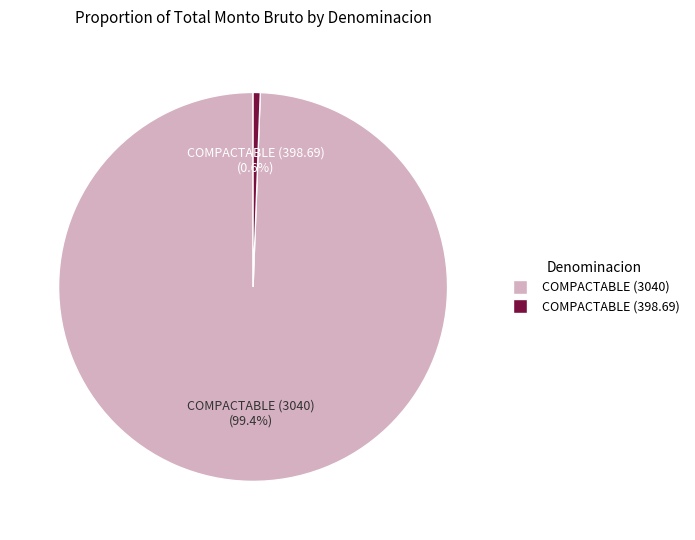

Which has a higher value, COMPACTABLE (398.69) or COMPACTABLE (3040)?

COMPACTABLE (3040)